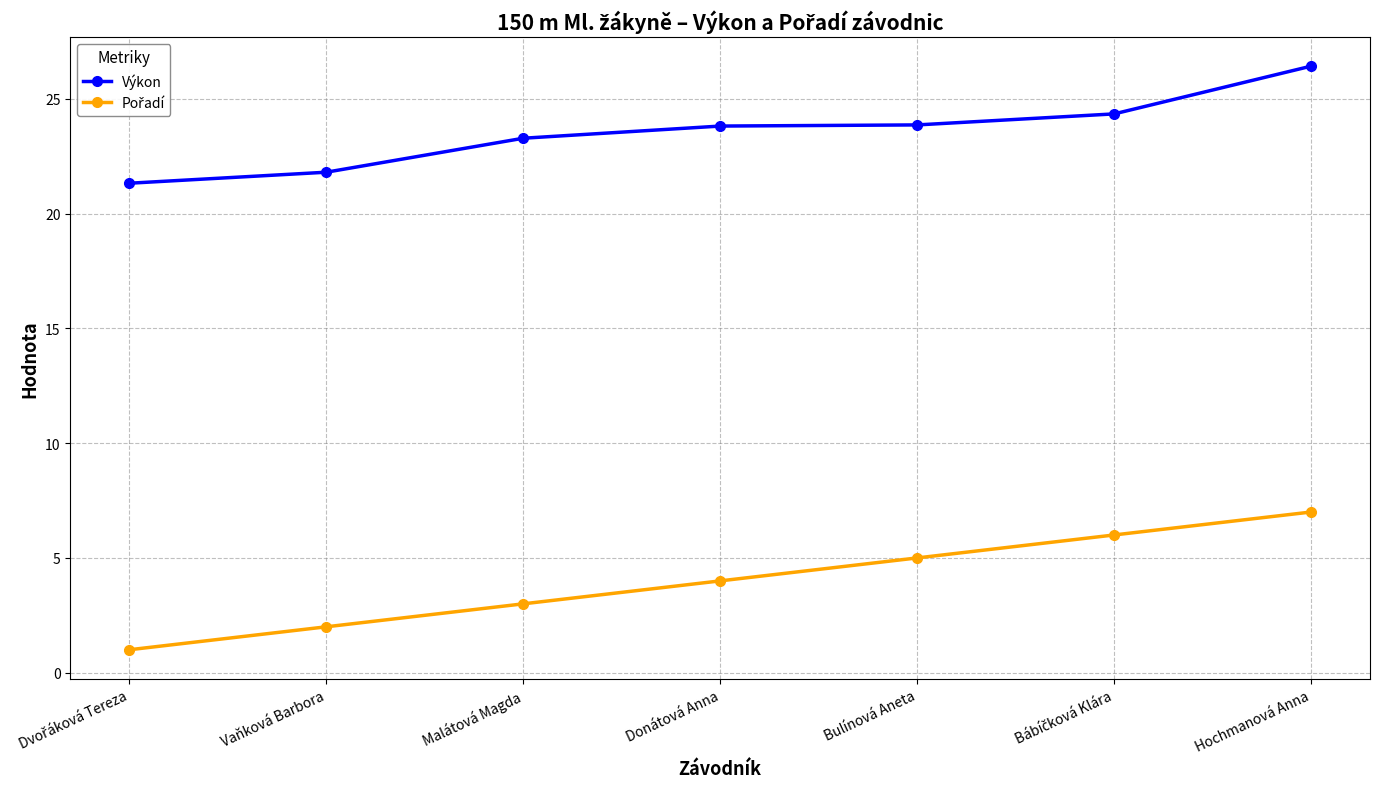

What is the minimum value shown in the chart?

1.0